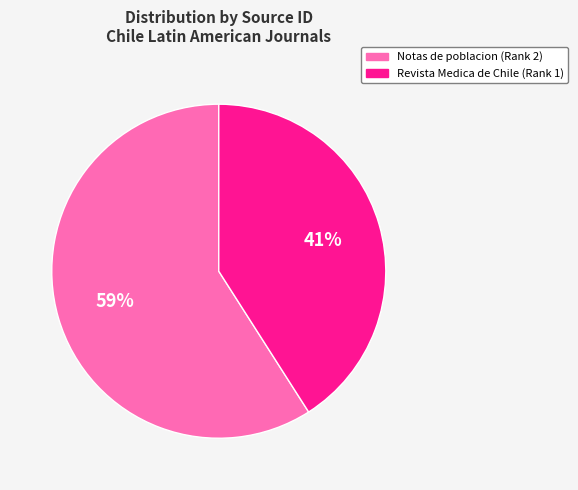

To the nearest percent, what is the average slice percentage?

50%